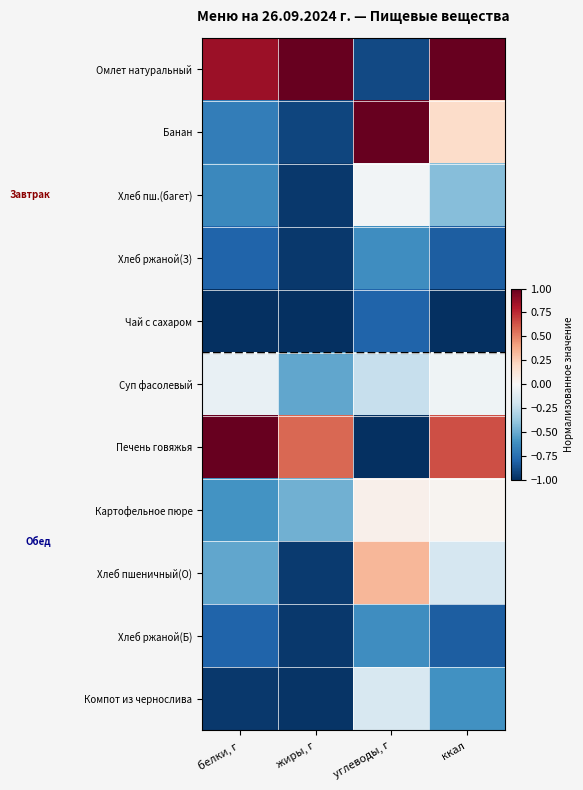

Count the number of categories in the chart.

4